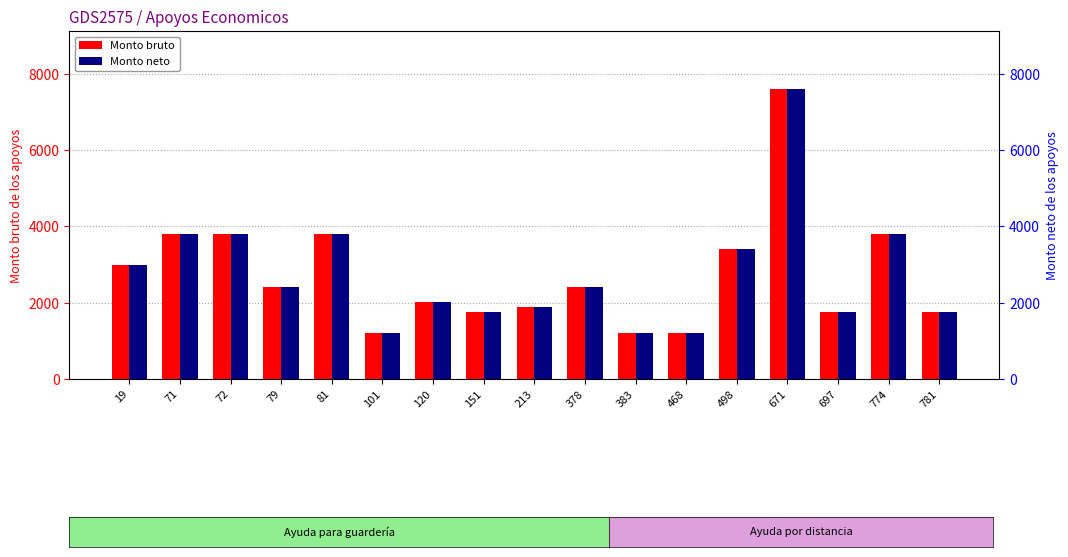

How many data points does each series have?

17